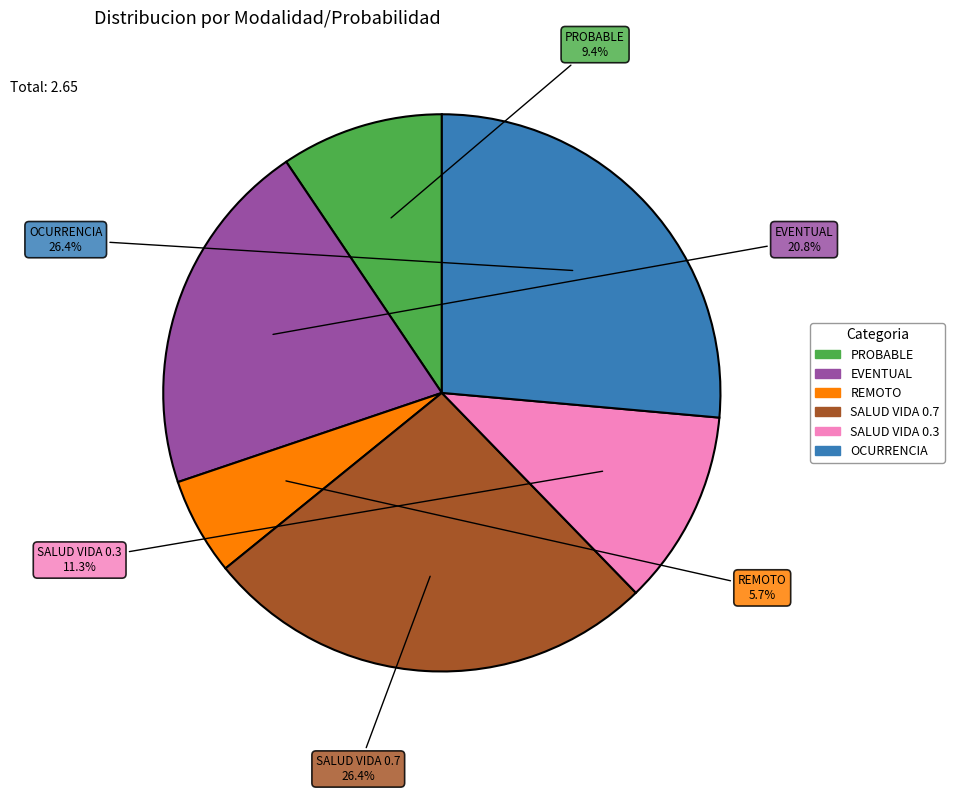

Is PROBABLE the majority of the pie?

No